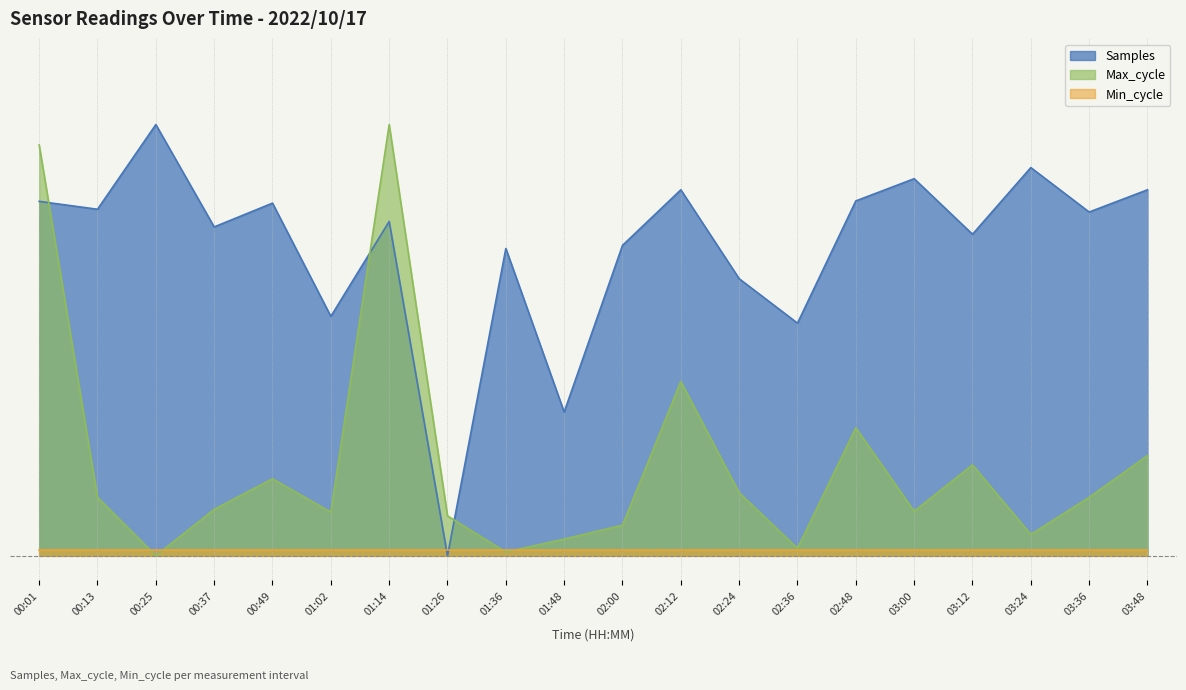

Which has a higher value, 01:14 or 00:25?

00:25